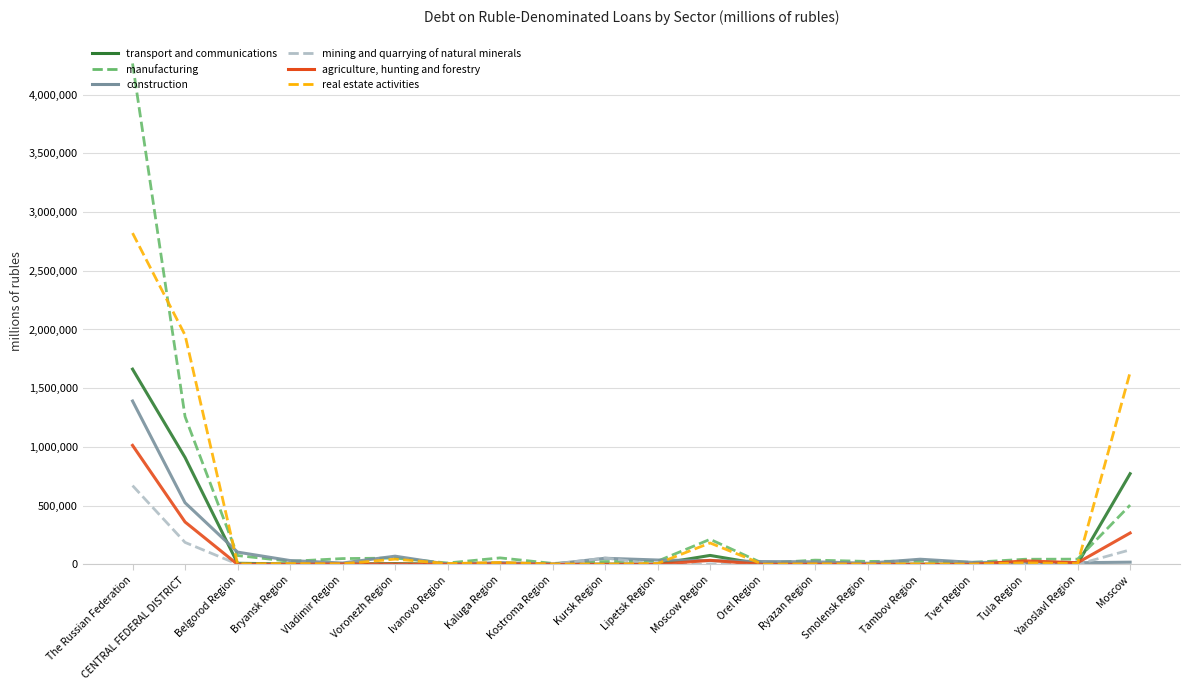

Which series has the widest spread of values?

manufacturing